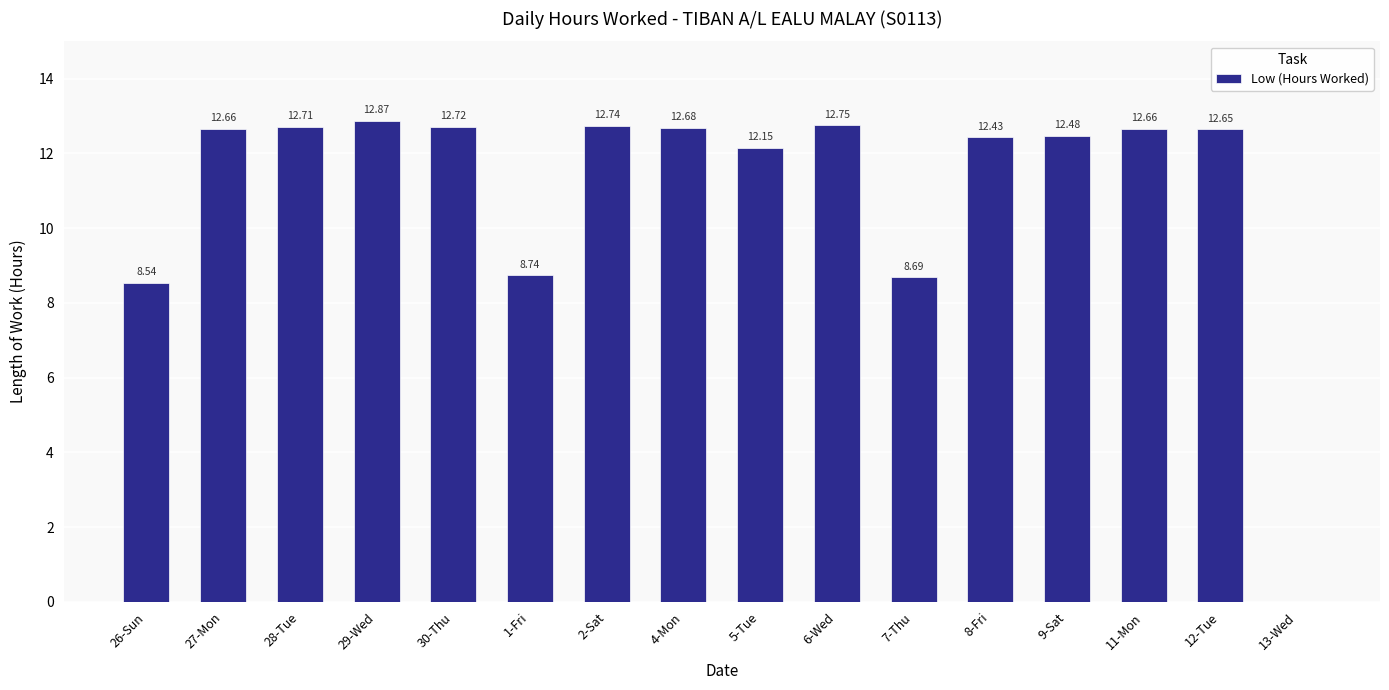

Approximately how many times larger is the value at 4-Mon compared to 1-Fri?

1.5